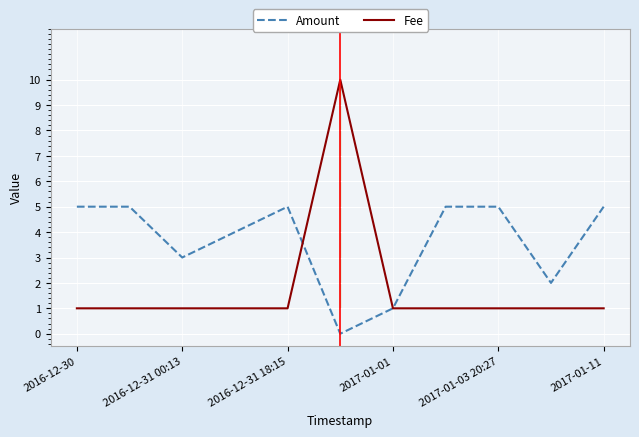

Does the chart have visible grid lines?

Yes